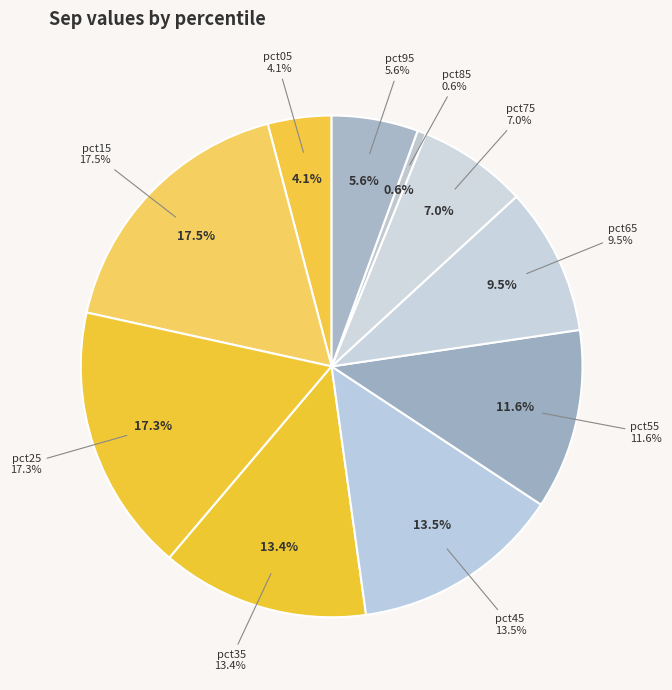

True or false: pct75 accounts for 7% of the total.

True